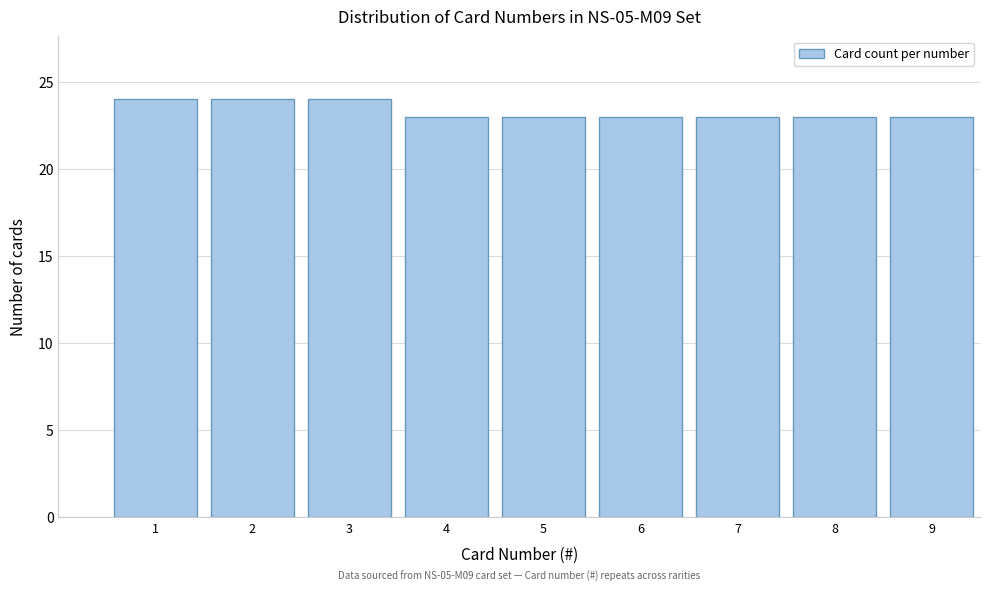

Reading left to right, extract all data points from this chart.

24	24	24	23	23	23	23	23	23